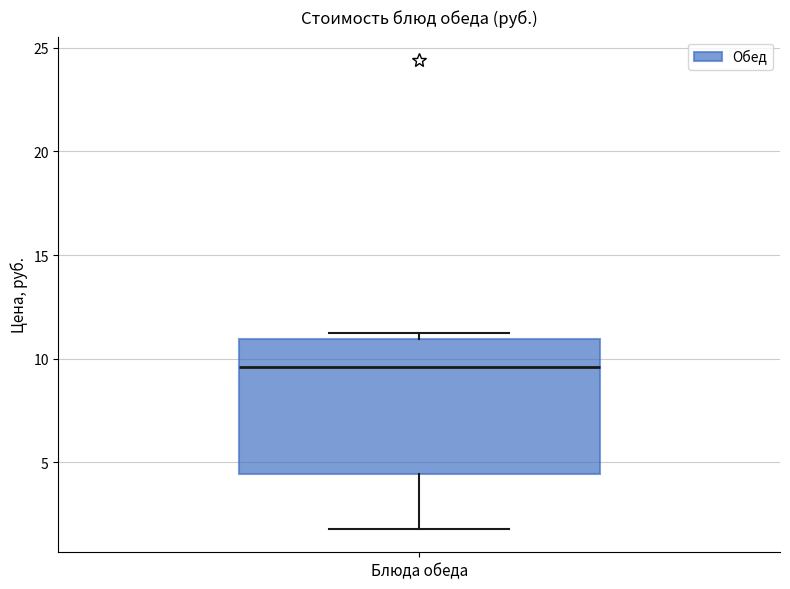

Where is the upper edge of the box for Блюда обеда on the y-axis? The values are not printed on the chart, so give them approximately, as read against the axis.

11.0